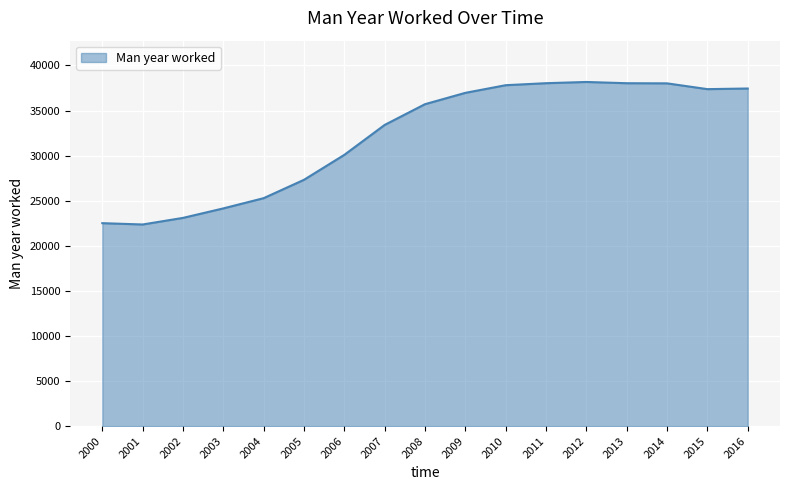

The chart shows a value of 37902 at 2004. True or false?

False